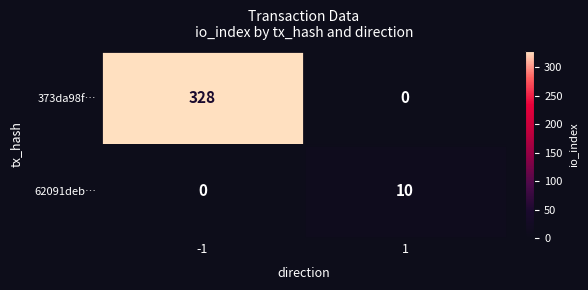

Count the number of categories in the chart.

2